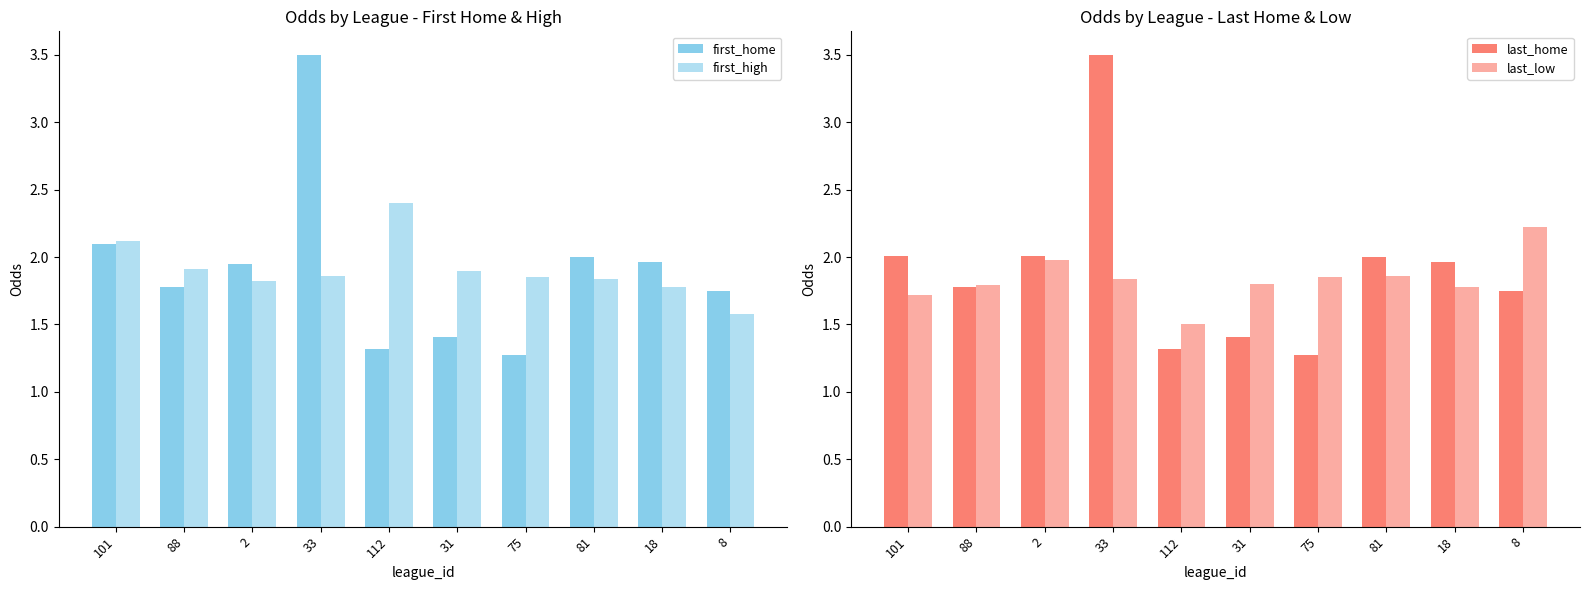

The last_low series shows 1.5 at 112. True or false?

True